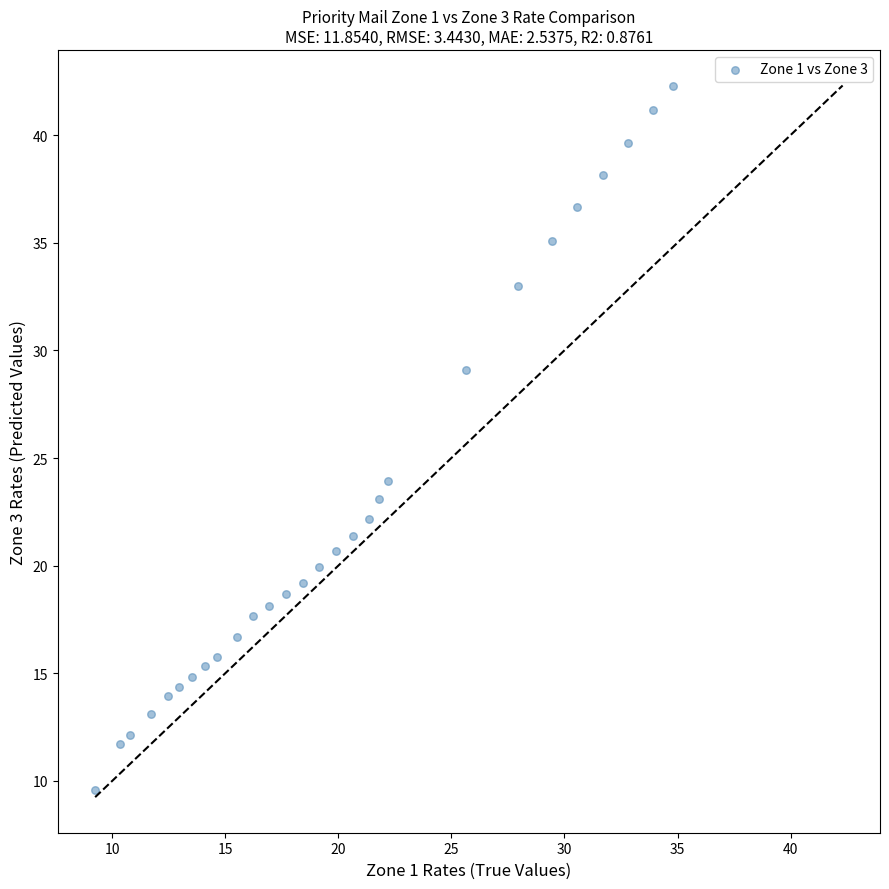

What is the range of Y values (max minus min)?

32.7